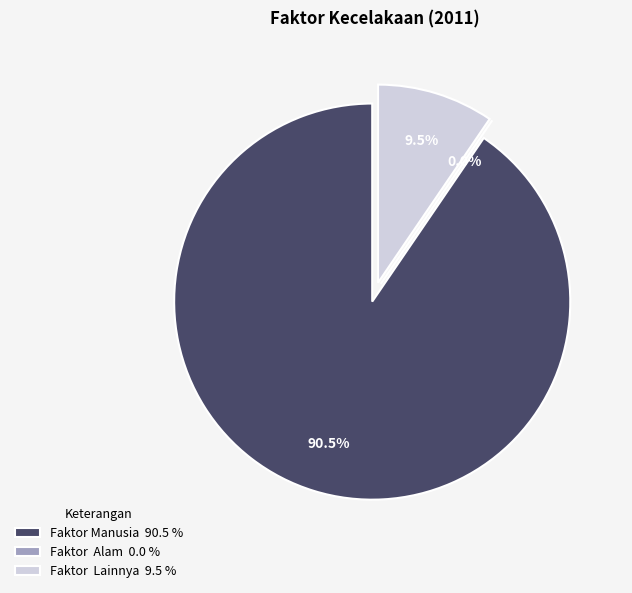

Which category has the biggest portion of the pie?

Faktor Manusia